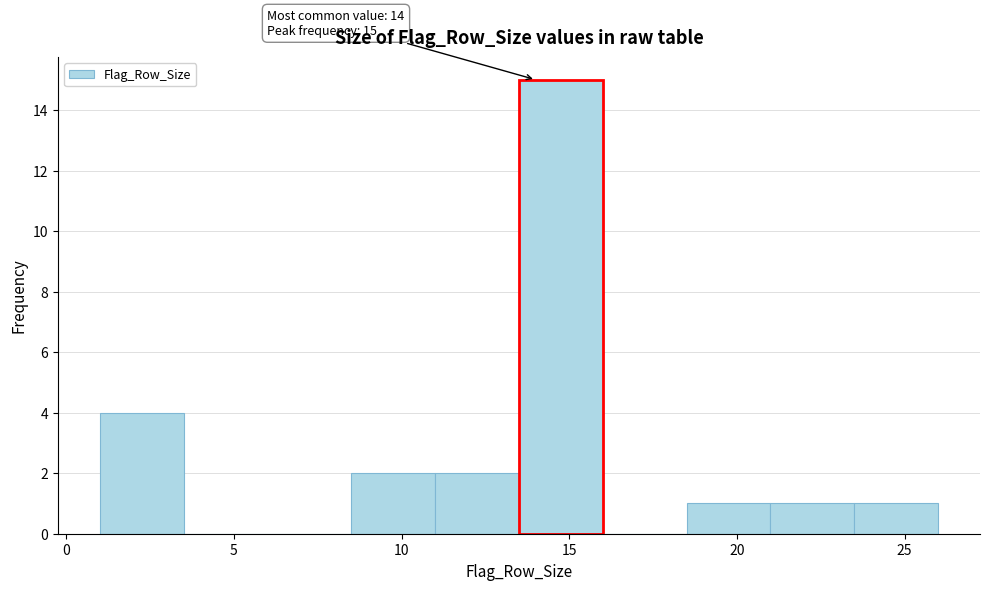

Over which range of the x-axis is the bar tallest?

13.5 to 16.0